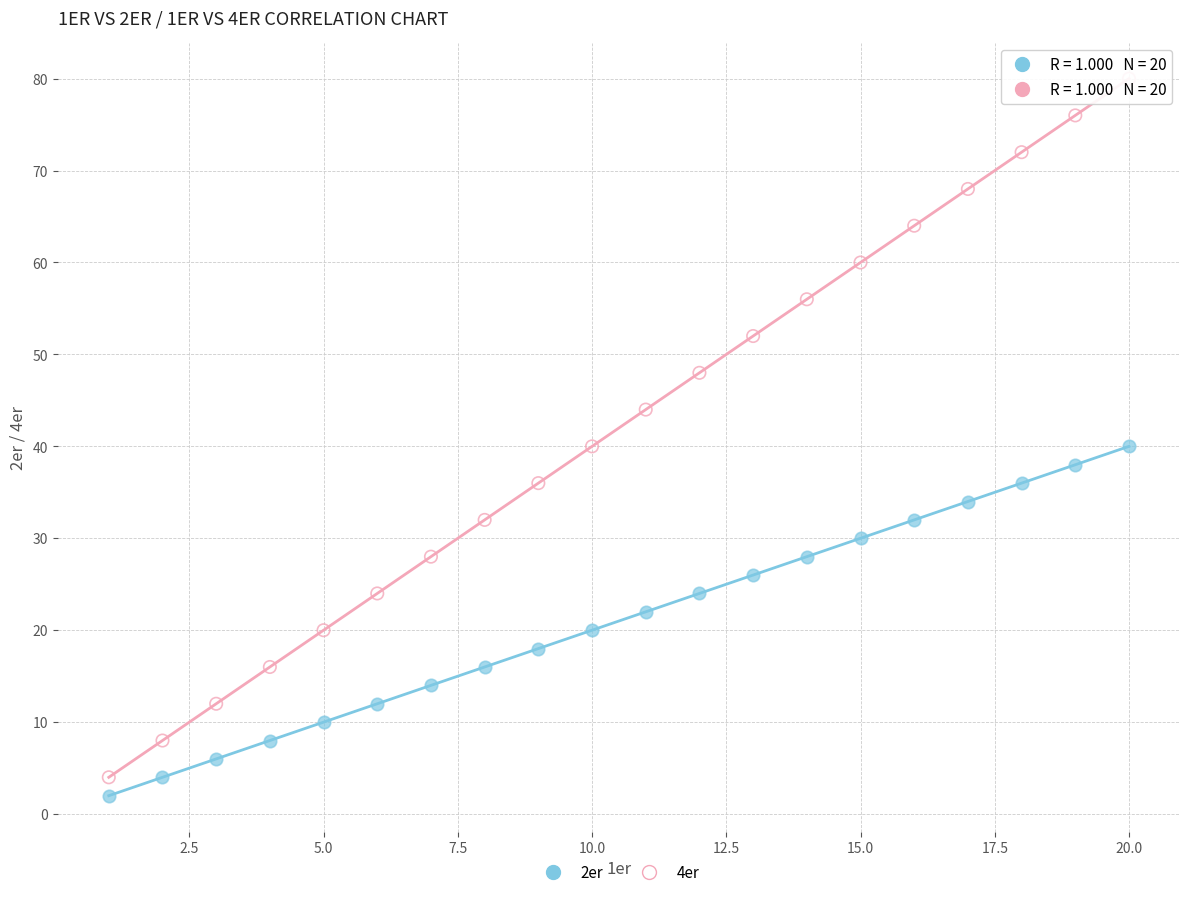

Which series reaches the minimum Y coordinate?

2er